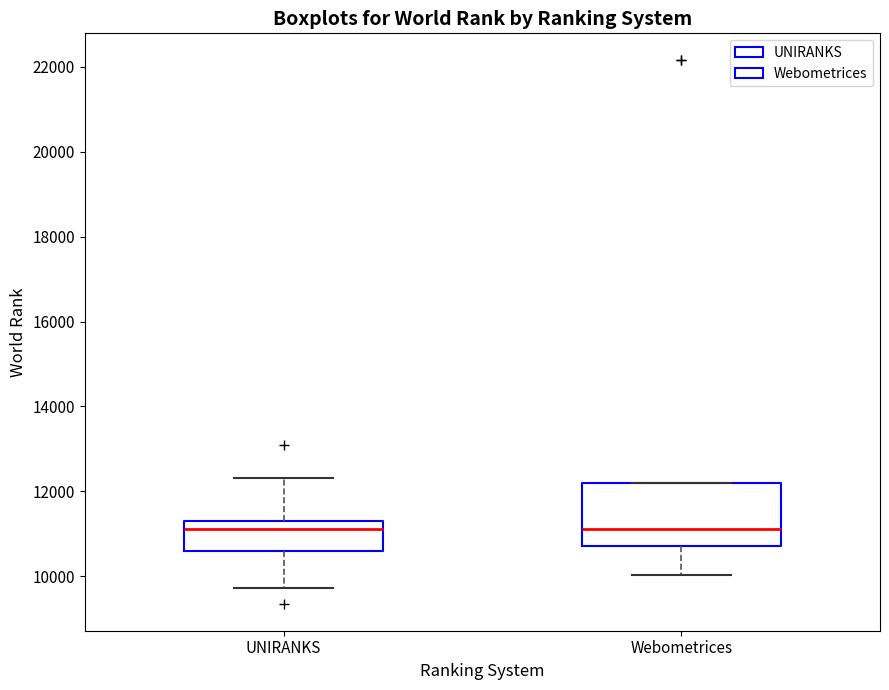

Comparing the boxes themselves (not the whiskers), which one is the tallest?

Webometrices